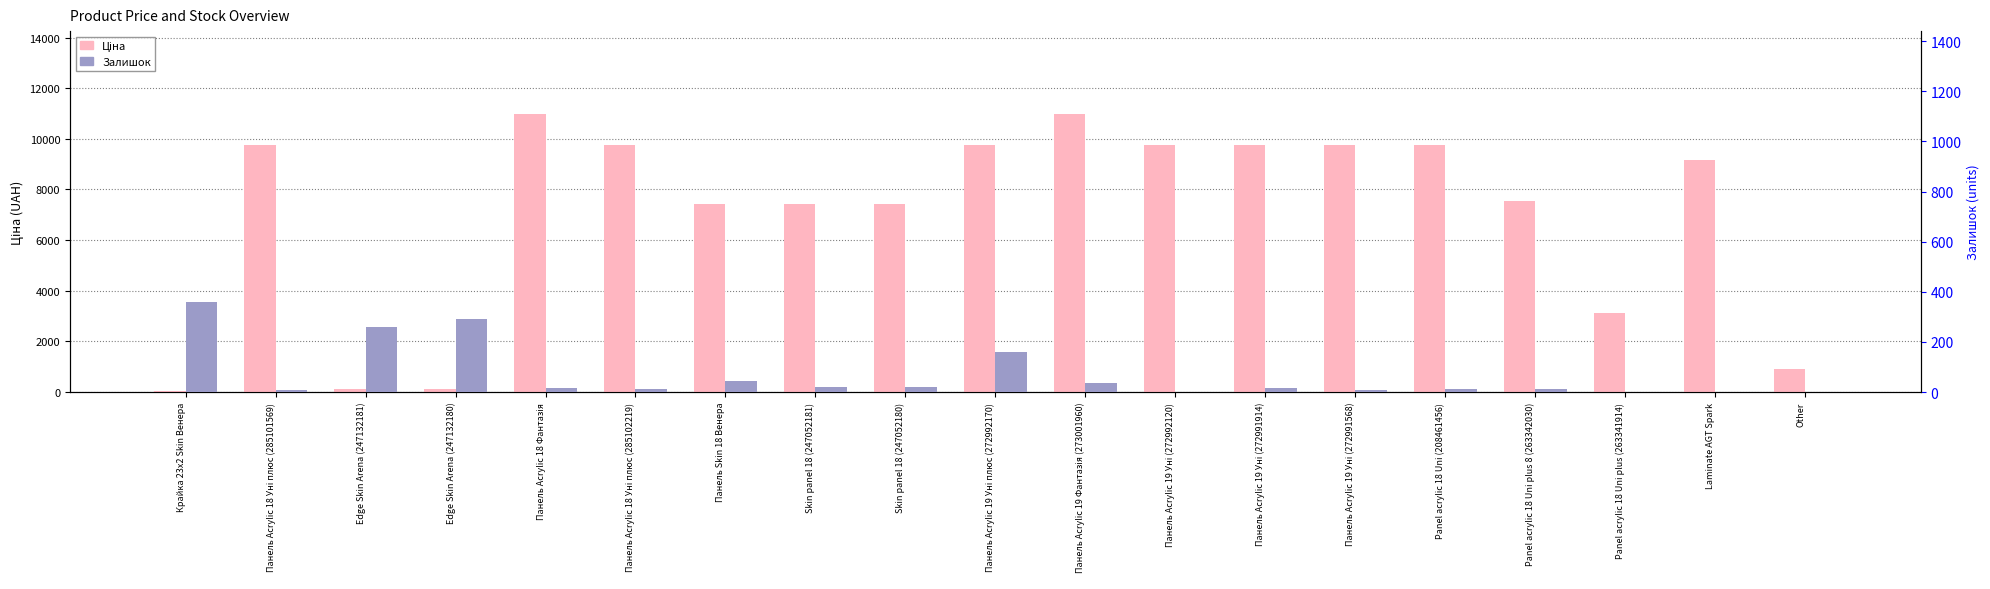

The value of Залишок at Панель Acrylic 19 Фантазія (273001960) is 15.7. True or false?

False